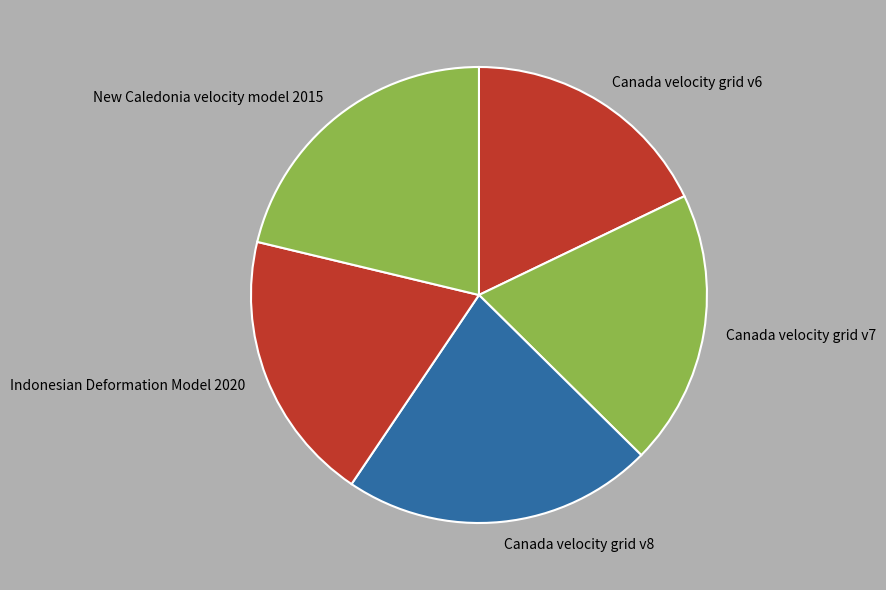

How many slices are in this pie chart?

5